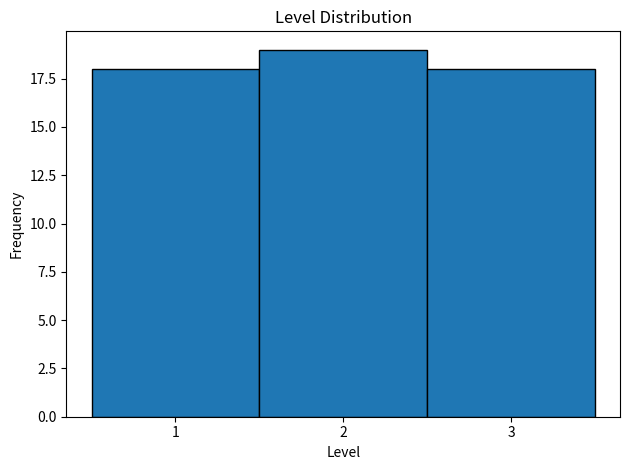

Reading left to right, list every bar in this chart as the range it spans on the x-axis followed by its height. The values are not printed on the chart, so give them approximately, as read against the axis.

0.5 to 1.5: 18
1.5 to 2.5: 19
2.5 to 3.5: 18